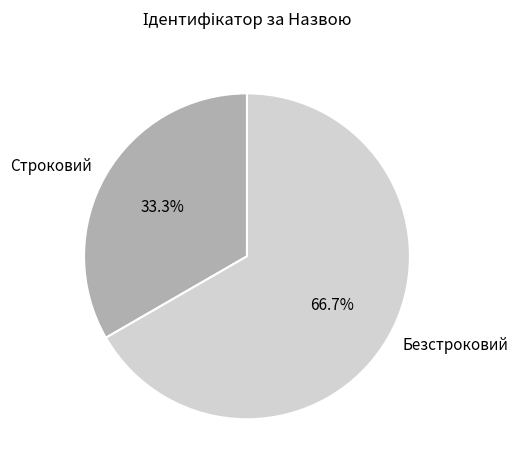

Which slice represents more than half of the pie?

Безстроковий